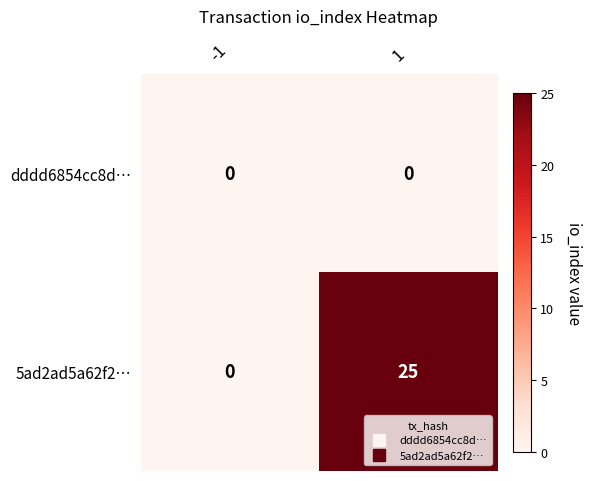

Is it true that 5ad2ad5a62f2… equals 15 at -1?

False